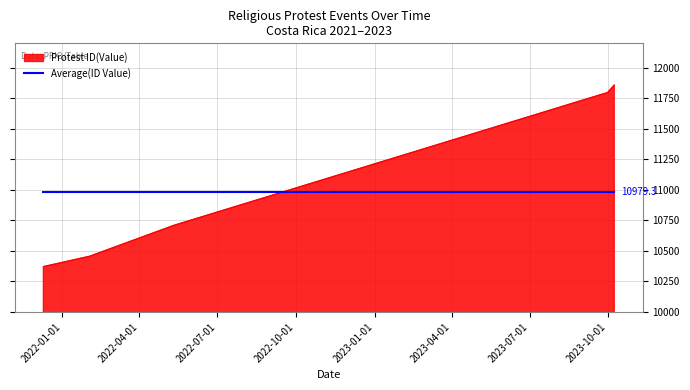

How many lines are shown in the chart?

2